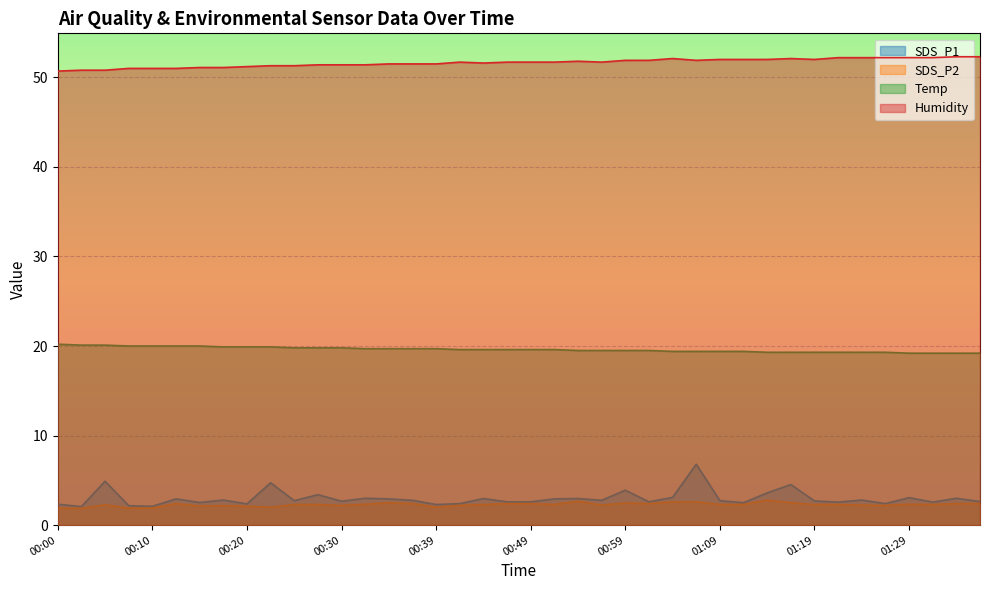

How many categories are shown in the chart?

40